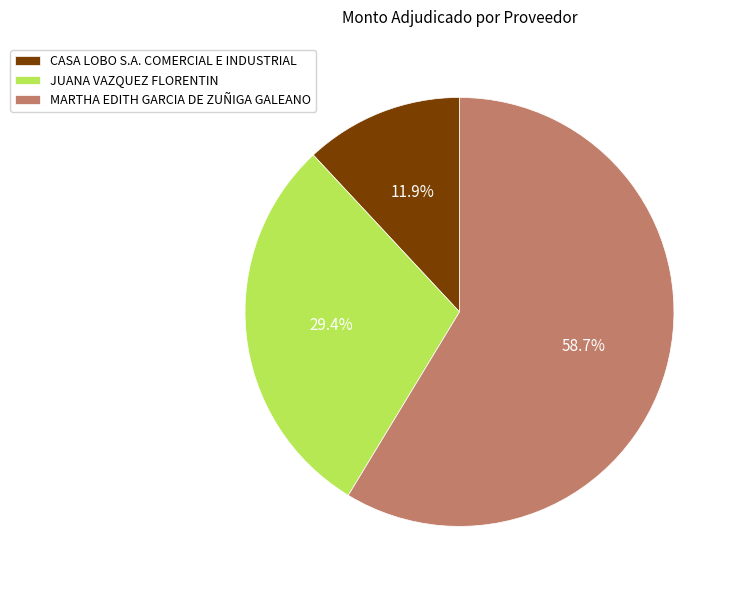

Which slice is the smallest?

CASA LOBO S.A. COMERCIAL E INDUSTRIAL